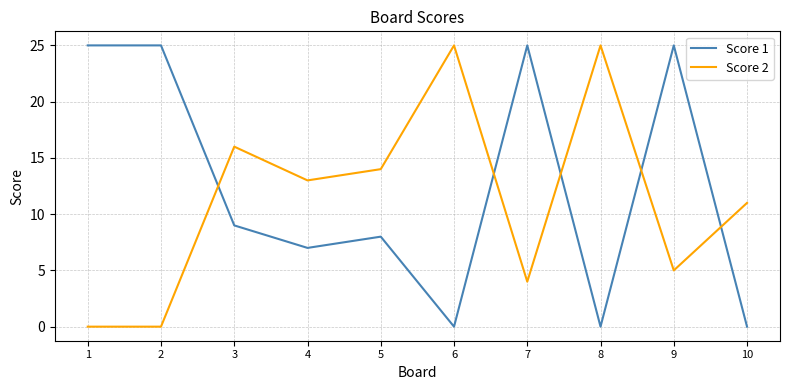

What is the greatest value displayed?

25